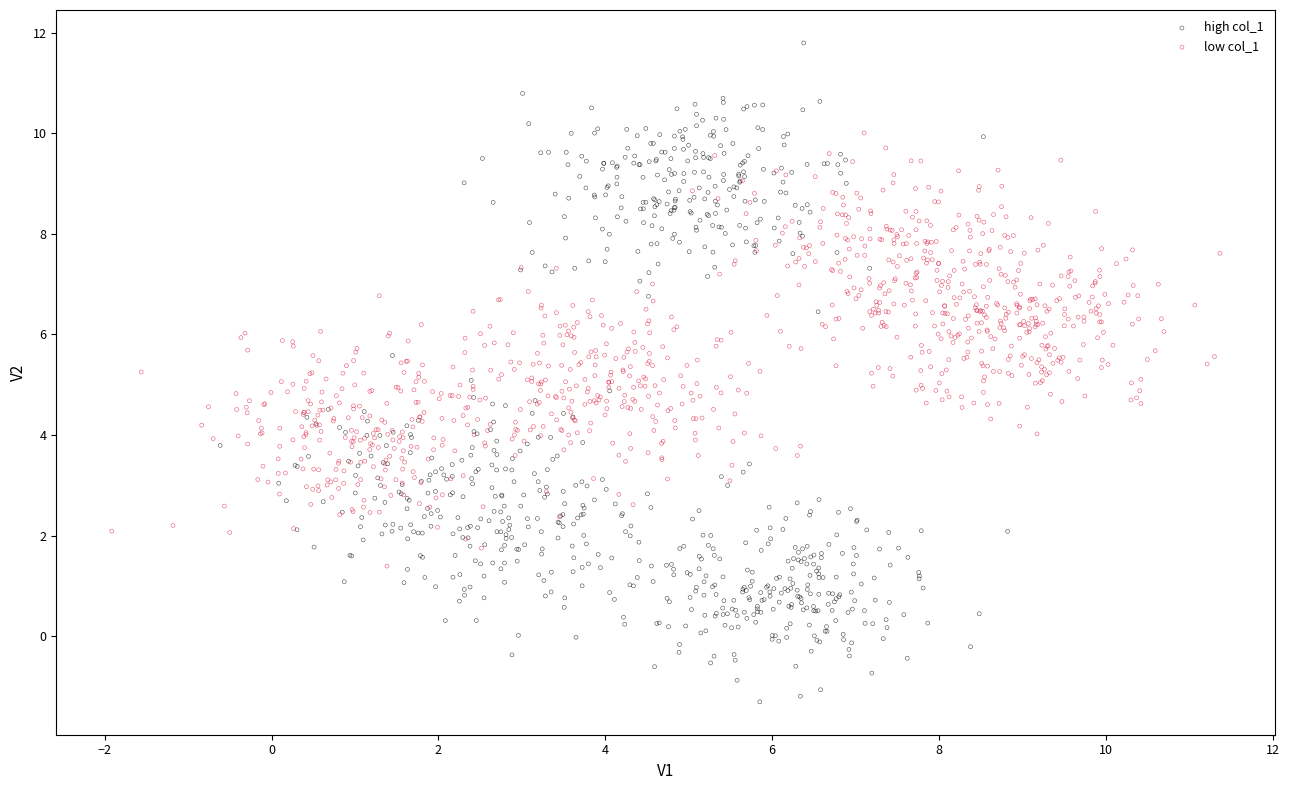

Which series contains the lowest Y value?

high col_1